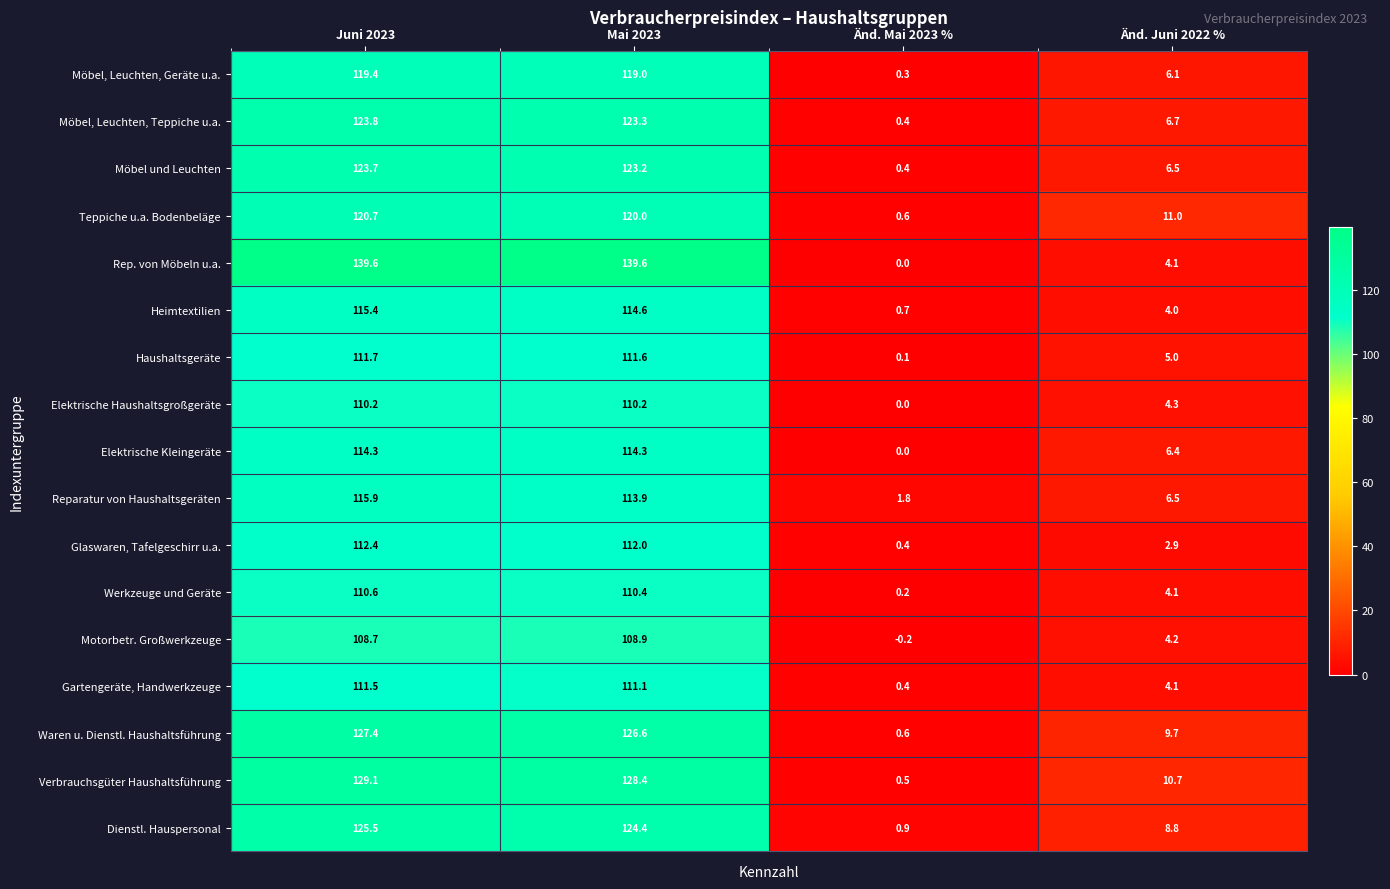

List the series in order of their peak value, lowest first.

Motorbetr. Großwerkzeuge, Elektrische Haushaltsgroßgeräte, Werkzeuge und Geräte, Gartengeräte, Handwerkzeuge, Haushaltsgeräte, Glaswaren, Tafelgeschirr u.a., Elektrische Kleingeräte, Heimtextilien, Reparatur von Haushaltsgeräten, Möbel, Leuchten, Geräte u.a., Teppiche u.a. Bodenbeläge, Möbel und Leuchten, Möbel, Leuchten, Teppiche u.a., Dienstl. Hauspersonal, Waren u. Dienstl. Haushaltsführung, Verbrauchsgüter Haushaltsführung, Rep. von Möbeln u.a.